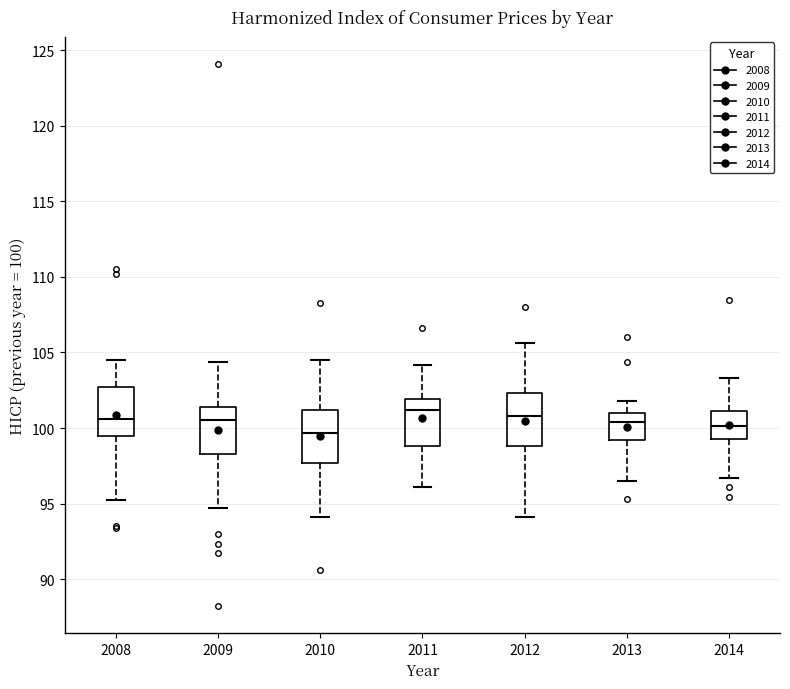

Reading left to right, transcribe this box plot: for each box, give where its median line is, the range the box spans, and where its two whiskers end, as read against the y-axis. The values are not printed on the chart, so give them approximately, as read against the axis.

2008: median 100.5, box 99.5 to 102.5, whiskers 95.0 to 104.5
2009: median 100.5, box 98.5 to 101.5, whiskers 94.5 to 104.5
2010: median 99.5, box 97.5 to 101.0, whiskers 94.0 to 104.5
2011: median 101.0, box 99.0 to 102.0, whiskers 96.0 to 104.0
2012: median 101.0, box 99.0 to 102.5, whiskers 94.0 to 105.5
2013: median 100.5, box 99.0 to 101.0, whiskers 96.5 to 102.0
2014: median 100.0, box 99.5 to 101.0, whiskers 96.5 to 103.5